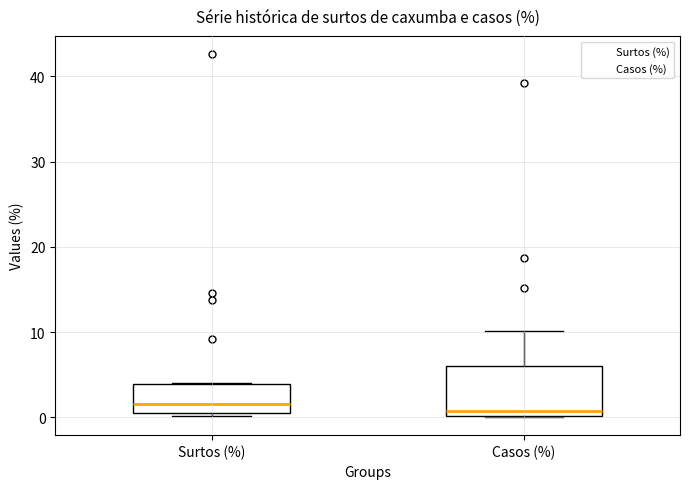

Comparing the boxes themselves (not the whiskers), which one is the tallest?

Casos (%)